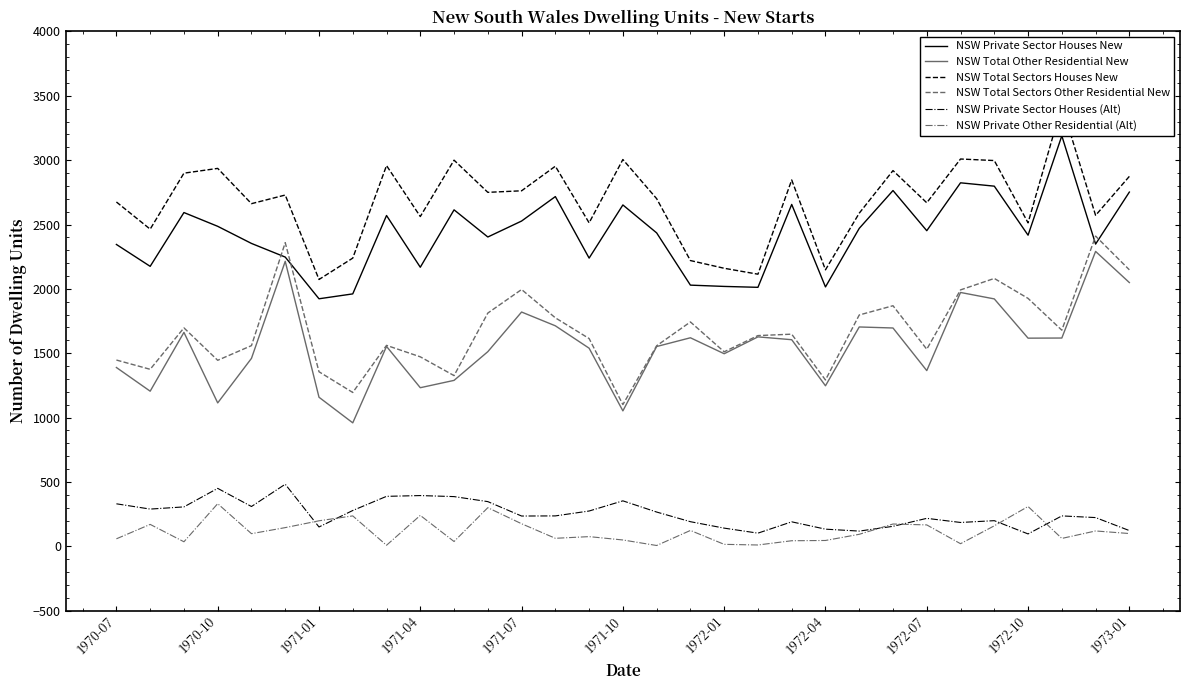

Which series has the widest spread of values?

NSW Total Sectors Houses New